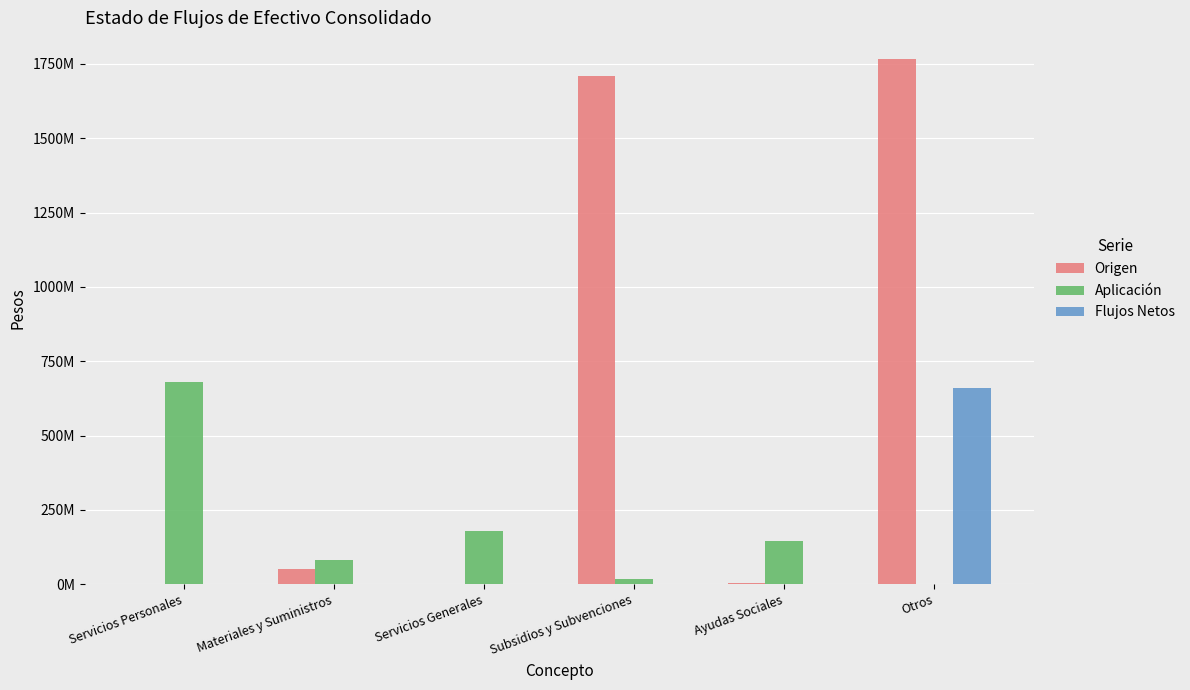

What are all the series names shown in the legend?

Origen, Aplicación, Flujos Netos